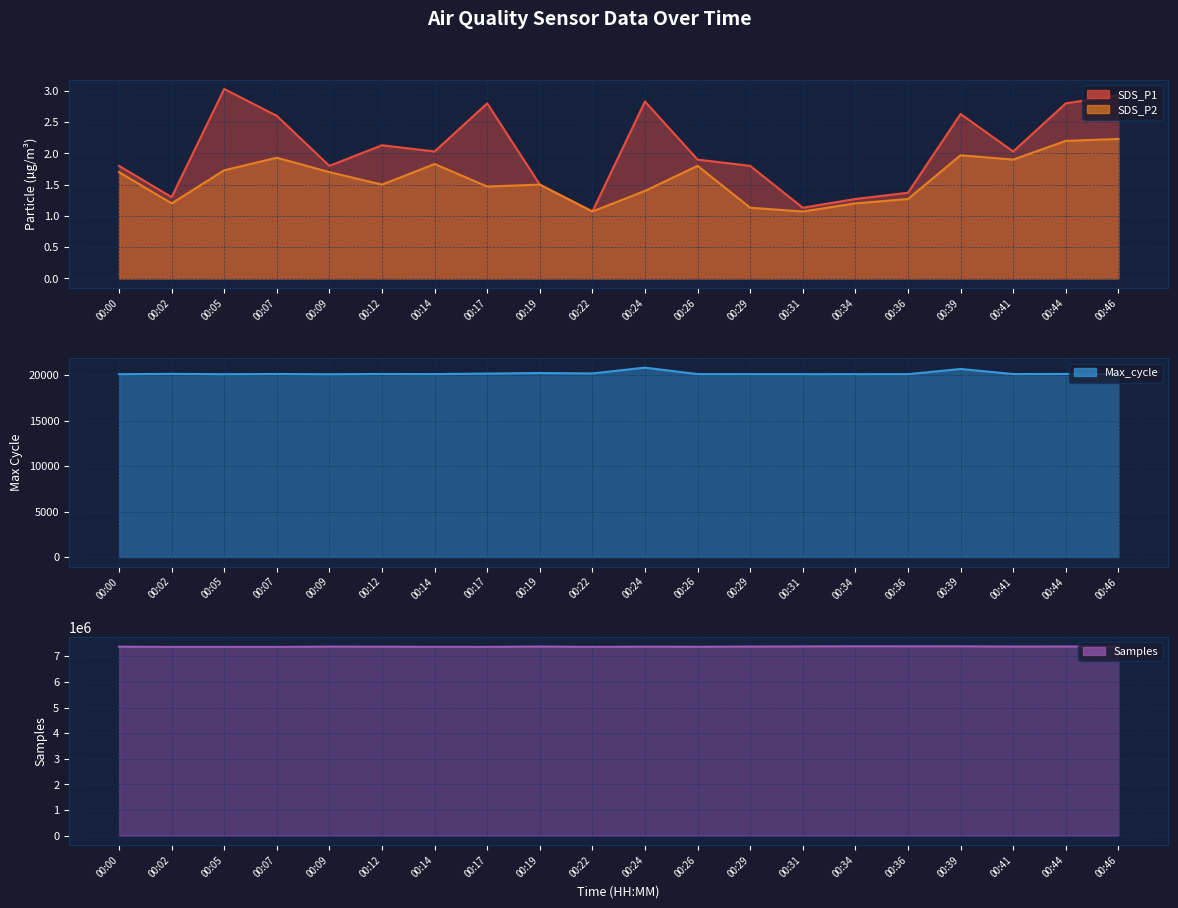

True or false: SDS_P1 and SDS_P2 intersect in this chart.

False